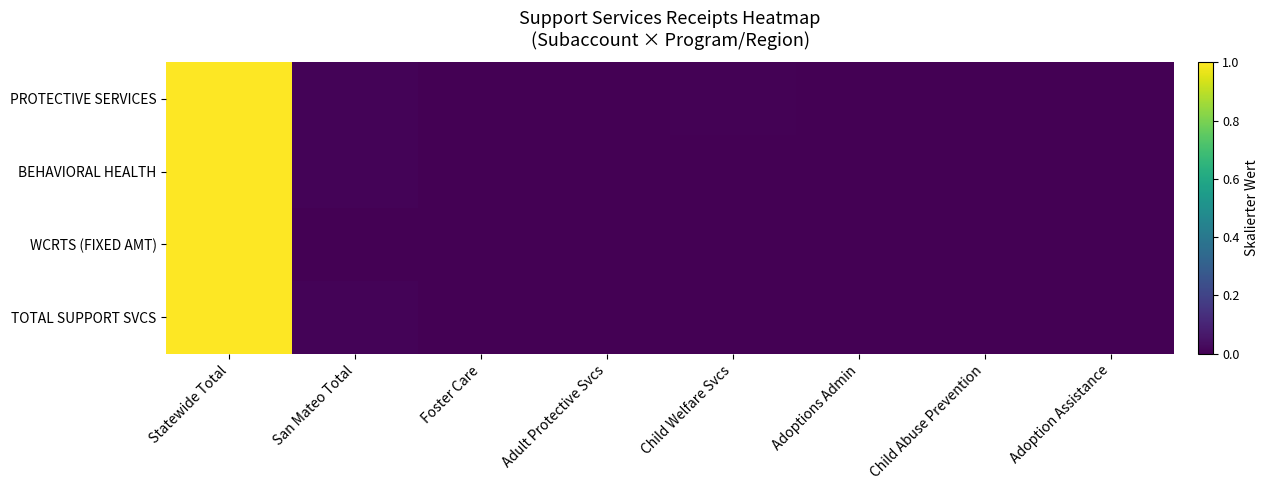

Which series has the widest spread of values?

PROTECTIVE SERVICES